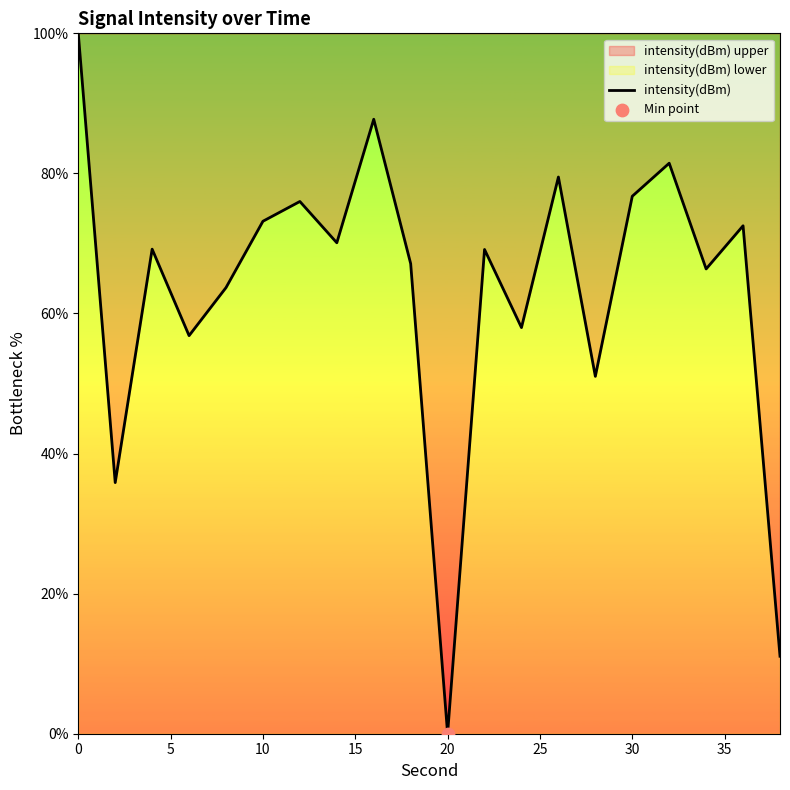

Which has a higher value, 30 or 20?

30